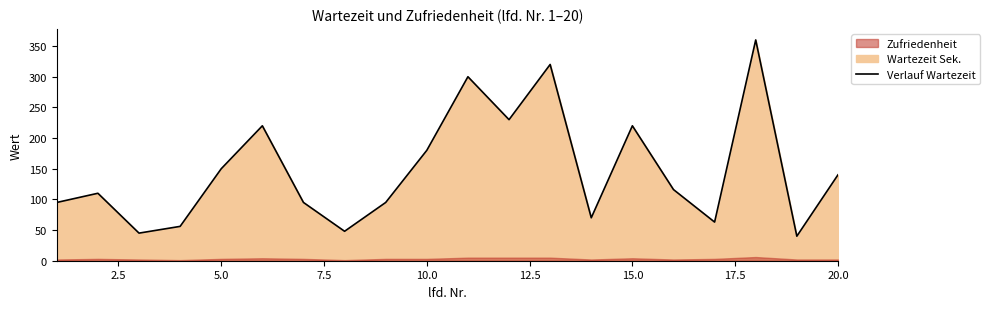

Which category has the highest value across all series?

18